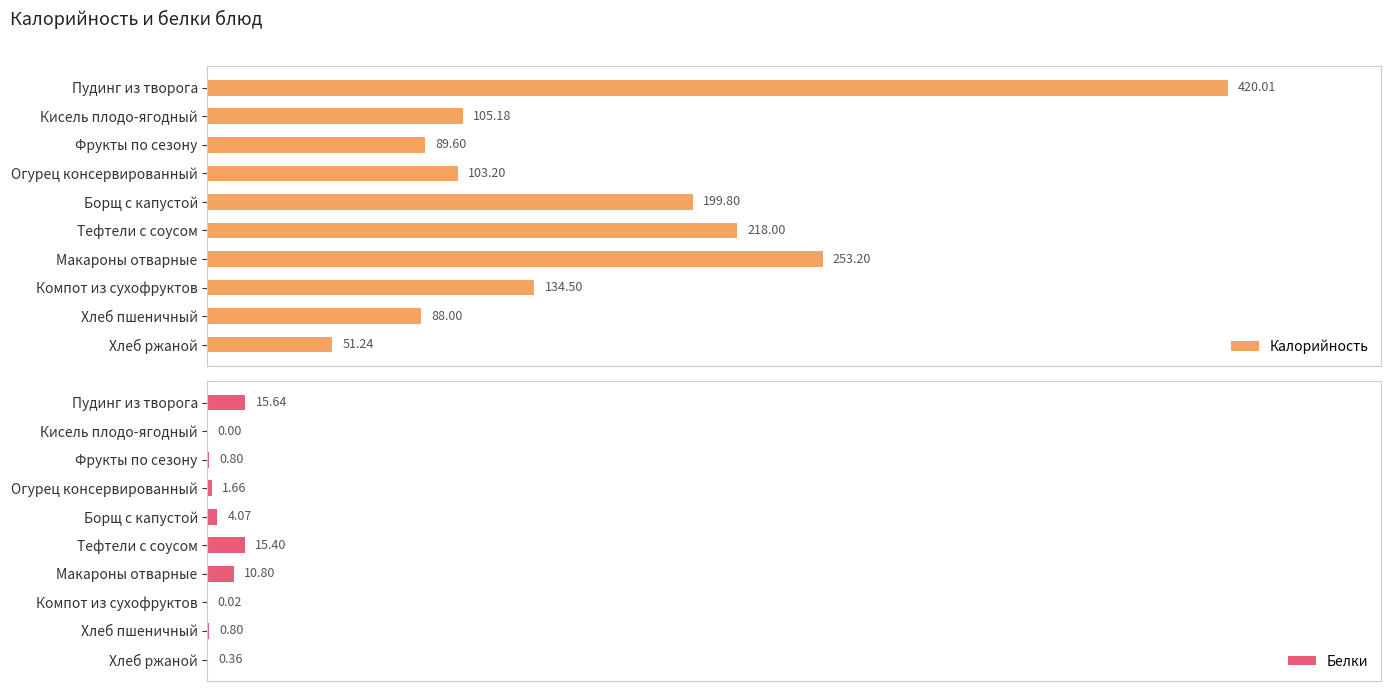

At which label is Калорийность closest to 235?

Тефтели с соусом